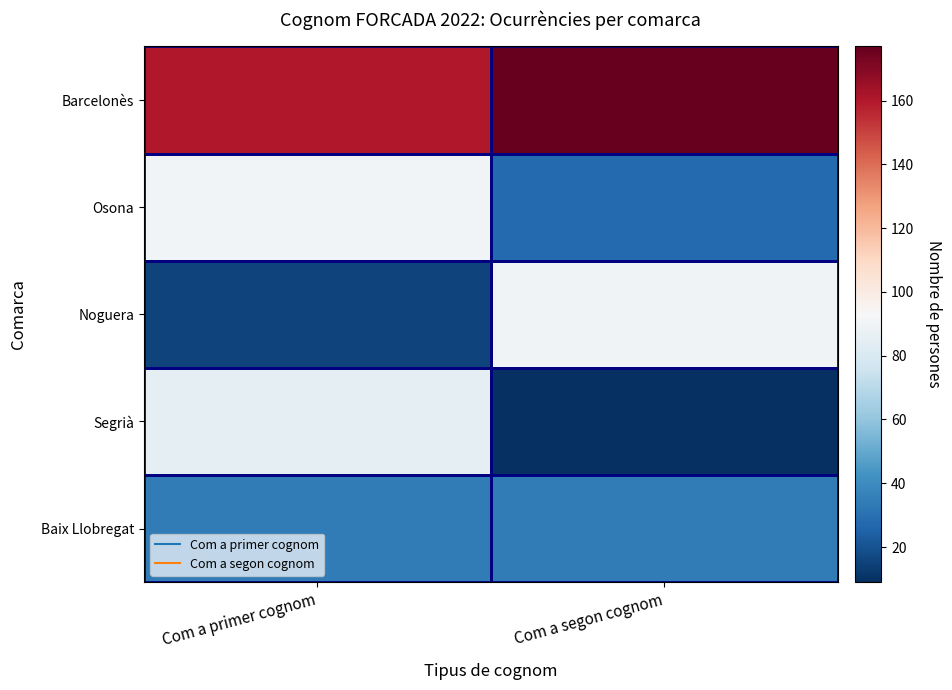

What is the spread (max minus min) of values at Com a segon cognom?

168